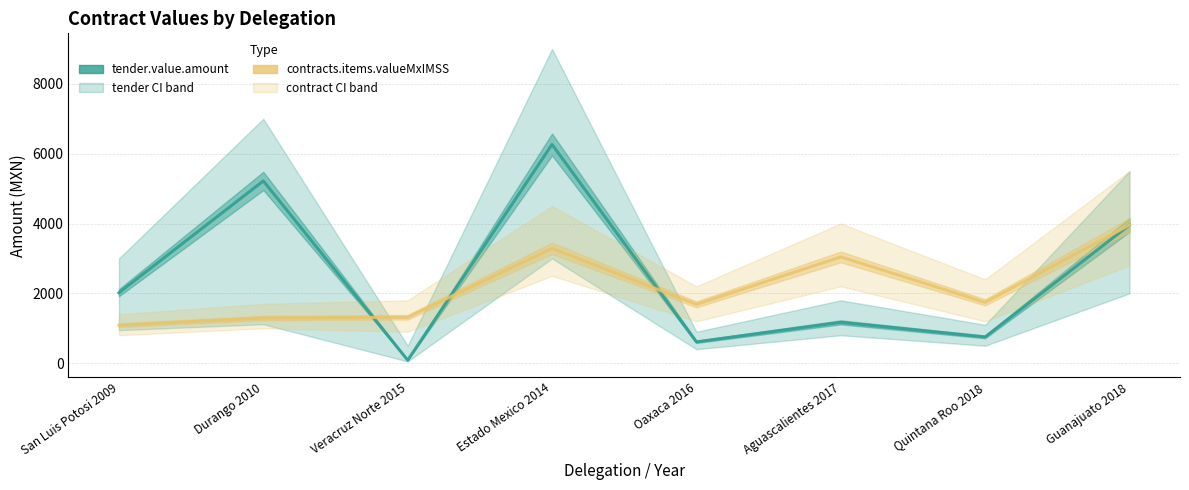

Reading left to right, list all the values displayed in this chart.

tender.value.amount: San Luis Potosi 2009=2018.2	Durango 2010=5220.0	Veracruz Norte 2015=85.8	Estado Mexico 2014=6264.0	Oaxaca 2016=610.2	Aguascalientes 2017=1169.3	Quintana Roo 2018=750.6	Guanajuato 2018=3957.9
contracts.items.valueMxIMSS: San Luis Potosi 2009=1086.8	Durango 2010=1293.4	Veracruz Norte 2015=1315.4	Estado Mexico 2014=3288.6	Oaxaca 2016=1684.3	Aguascalientes 2017=3043.8	Quintana Roo 2018=1742.4	Guanajuato 2018=3957.9